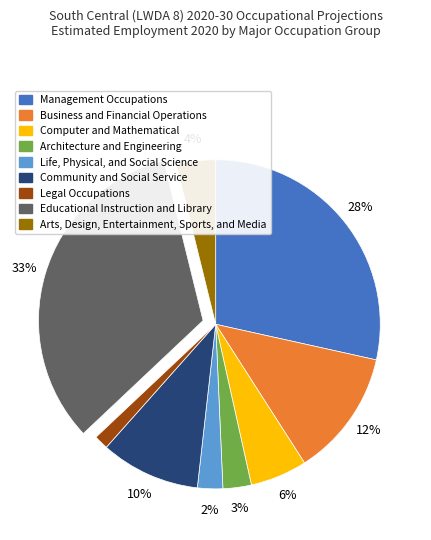

Count the number of slices in the pie.

9